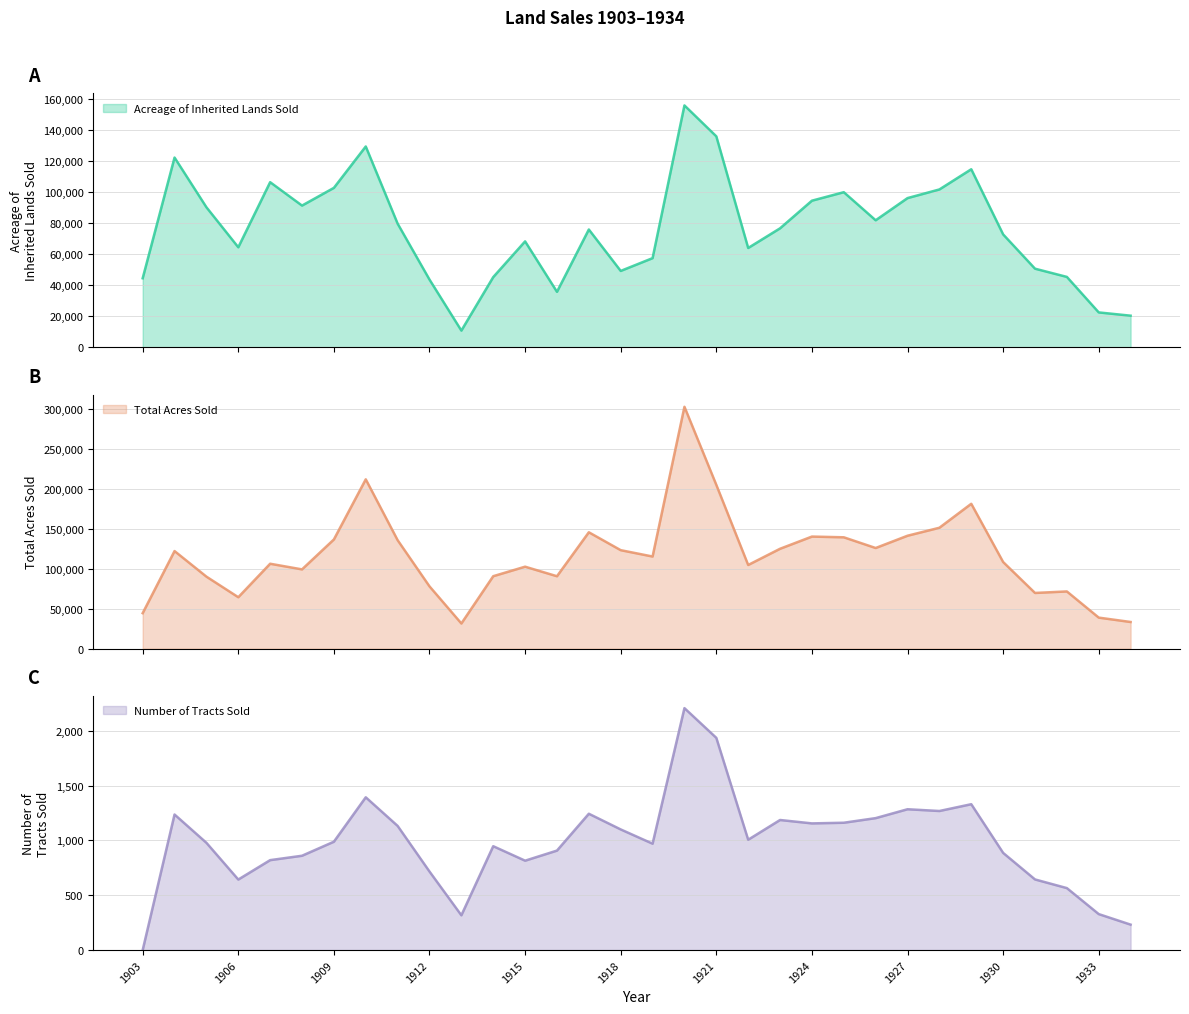

True or false: Total Acres Sold has a value of 90721 at 1916.

True